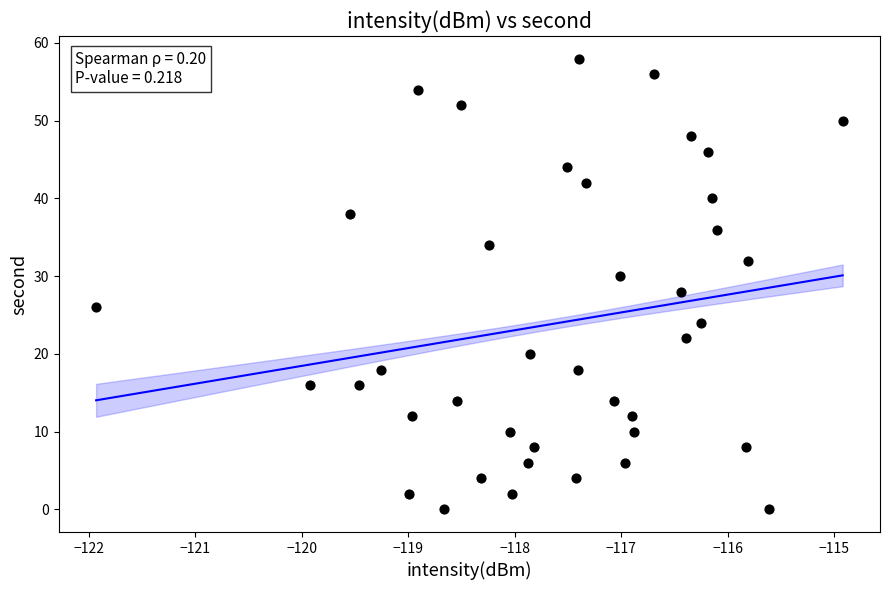

What is the range of Y values (max minus min)?

58